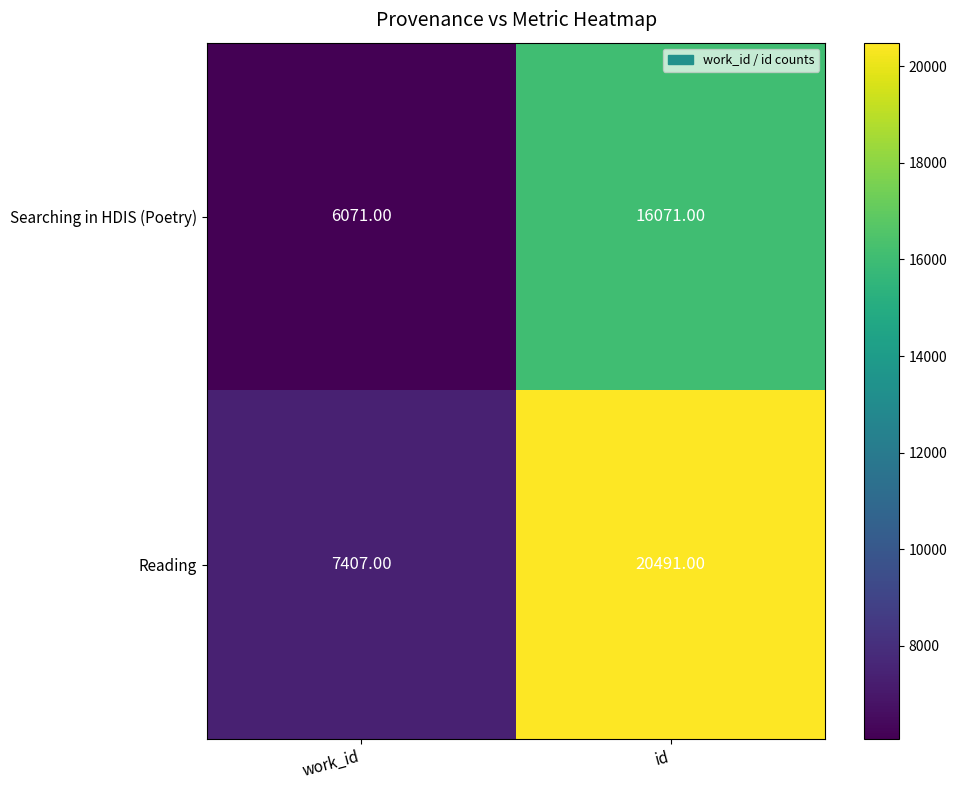

Where is Reading nearest to the value 13949?

work_id